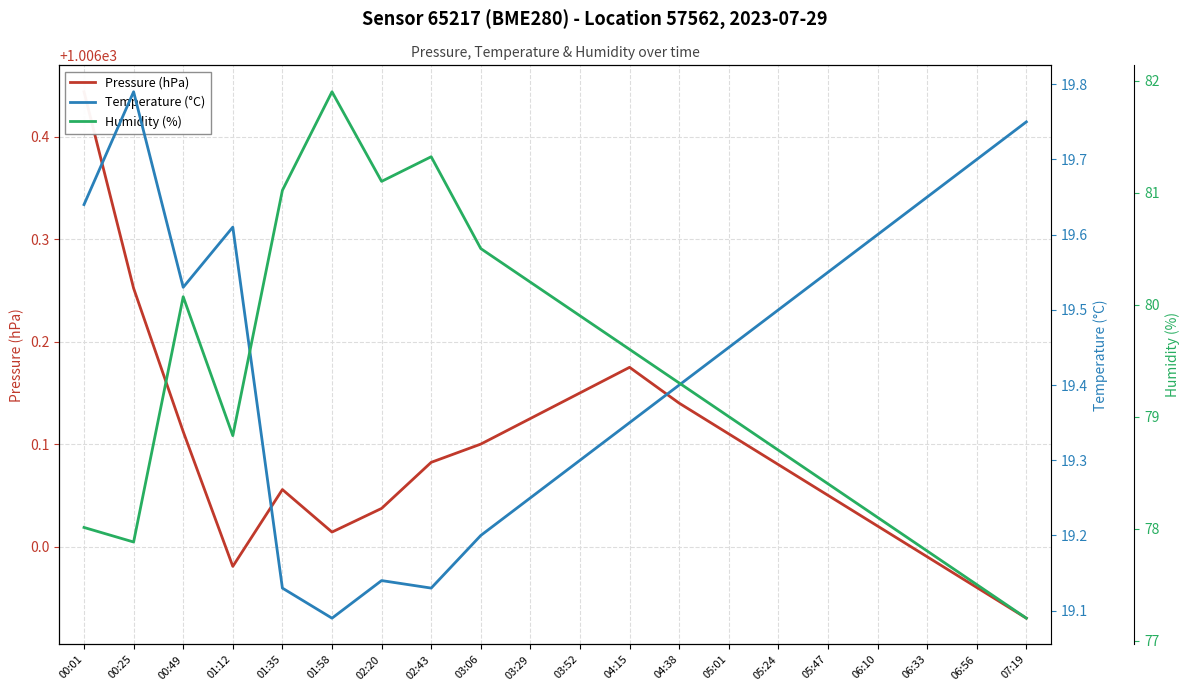

The value of Pressure (hPa) at 05:47 is 554.9. True or false?

False